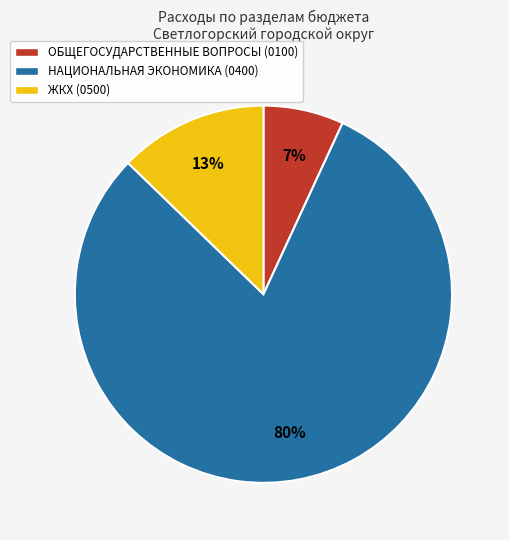

How many slices are in this pie chart?

3